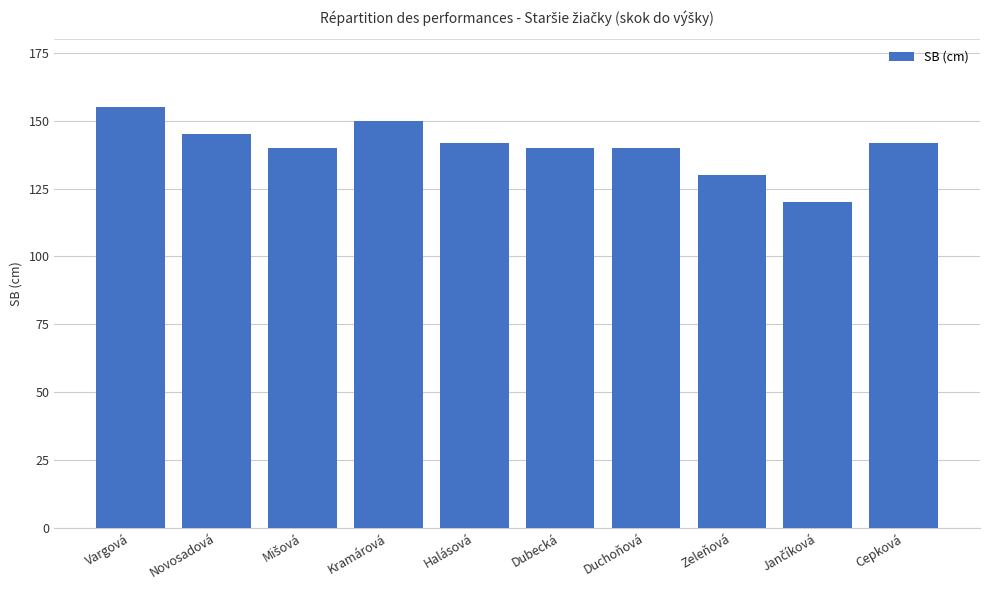

What is the difference between the second highest and second lowest values?

20